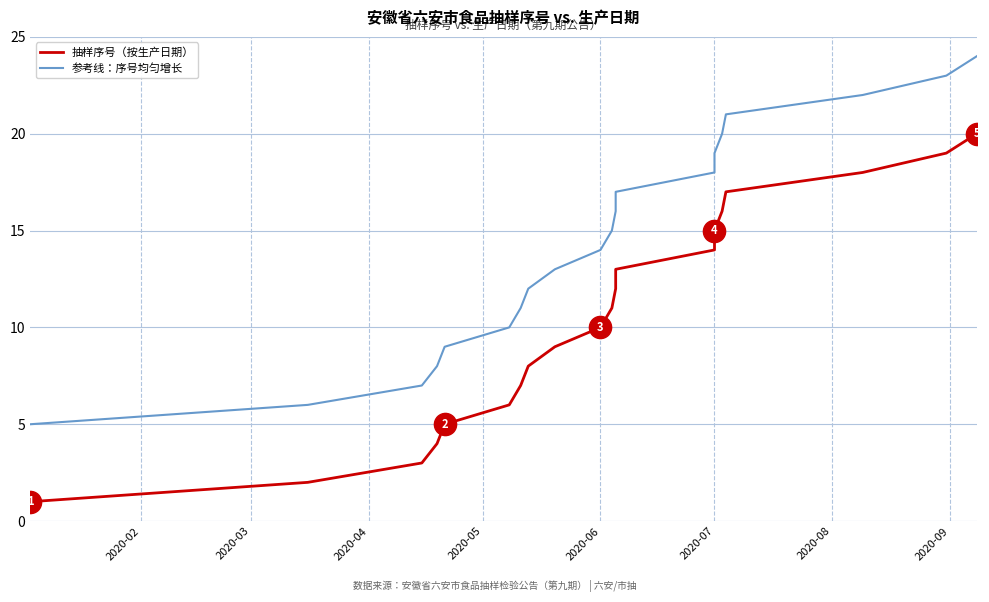

True or false: 参考线：序号均匀增长 has a value of 19 at 2020-07.

True